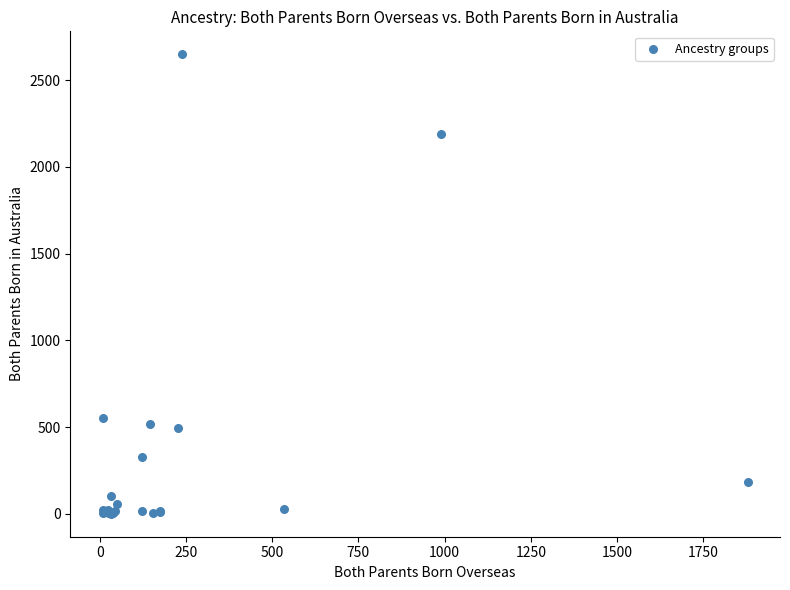

What Y value in the scatter plot is closest to 1325?

550